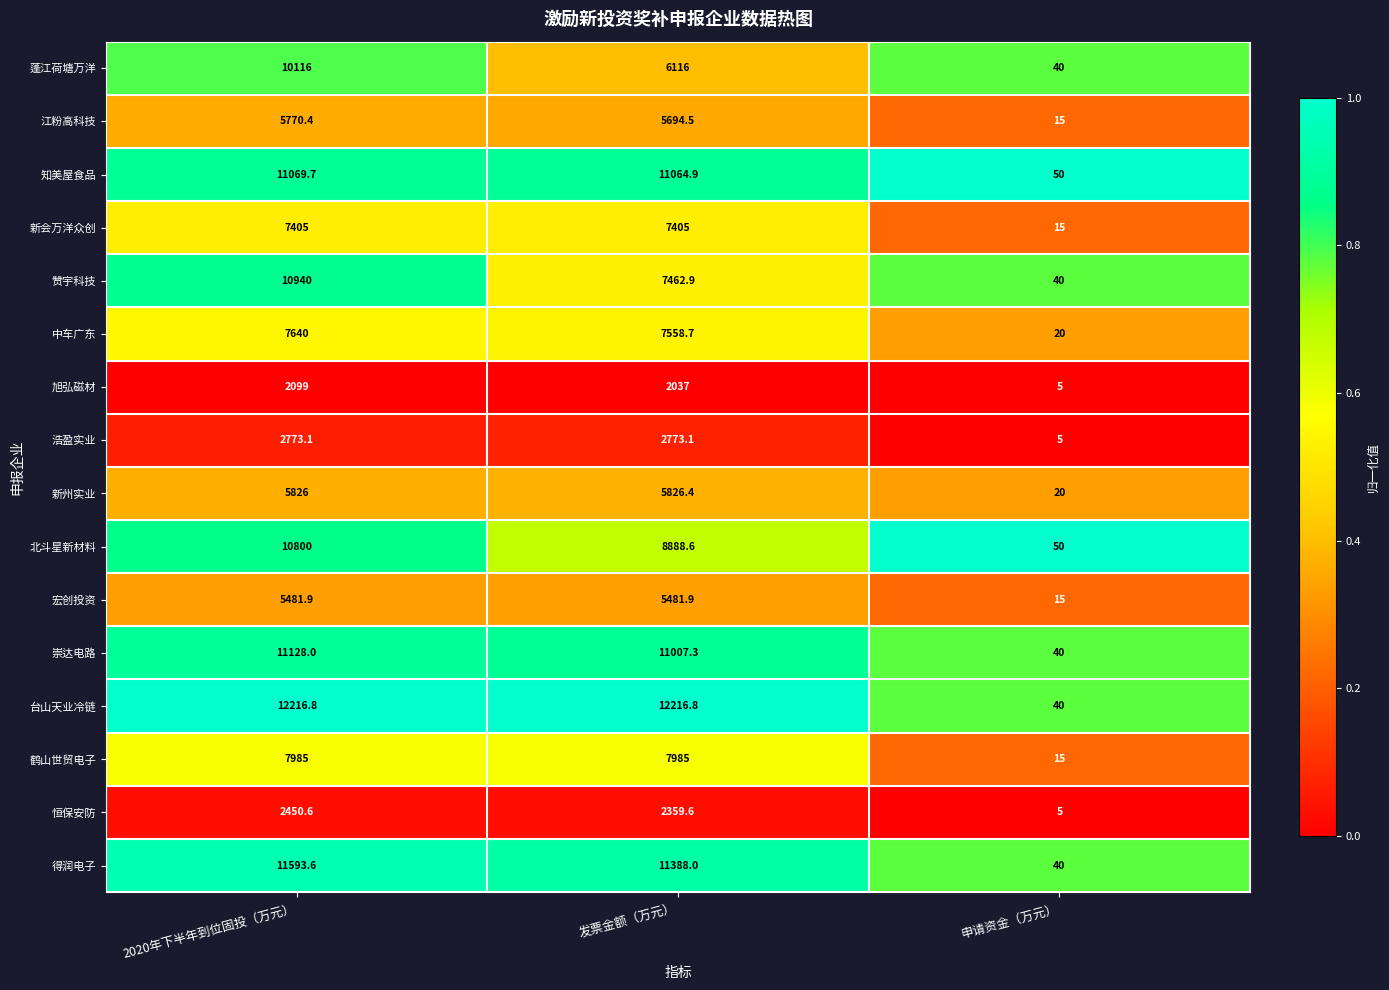

What is the lowest value of the 知美屋食品 series?

50.0